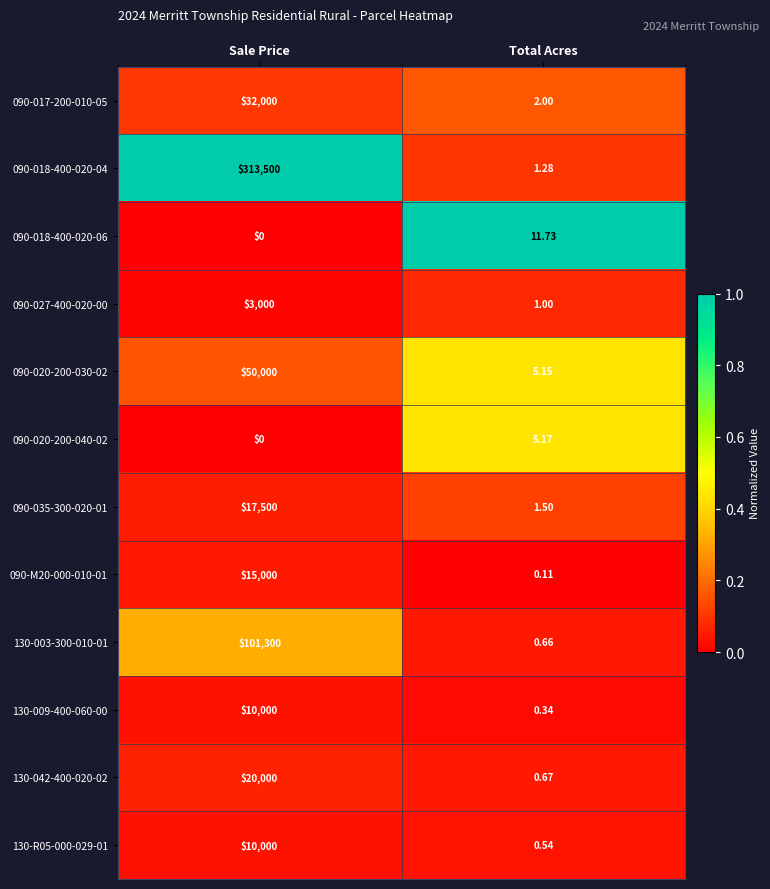

Is the value of 090-020-200-040-02 at Total Acres greater than the value of 130-009-400-060-00 at Total Acres?

Yes